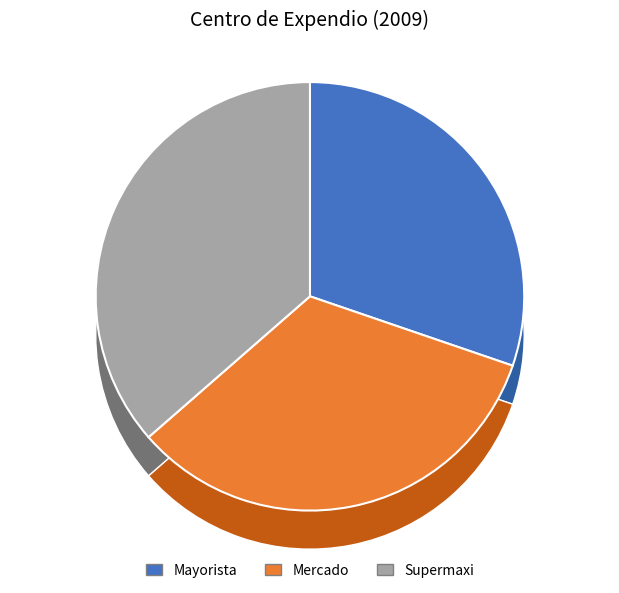

How many segments does this pie chart have?

3